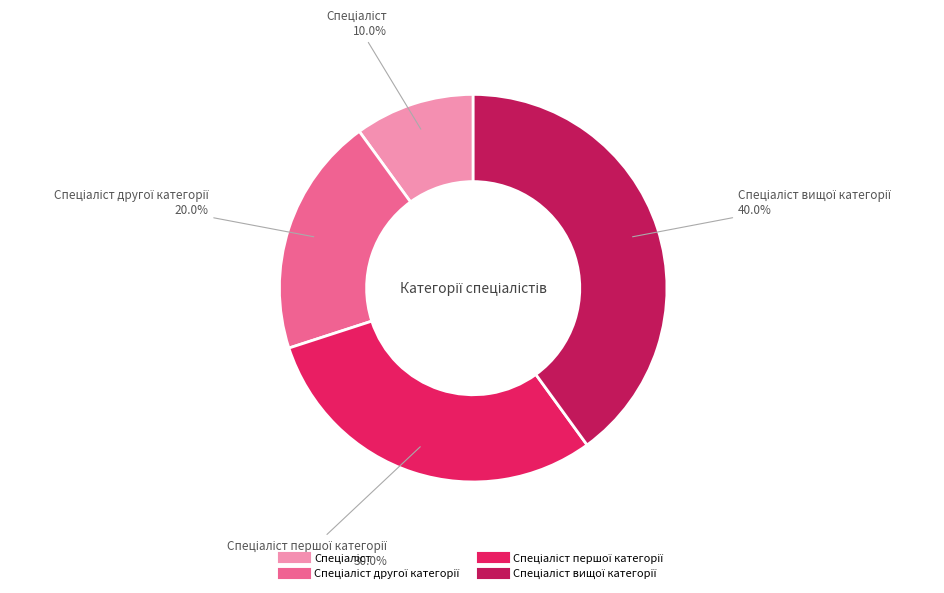

Does any single category account for the majority?

No